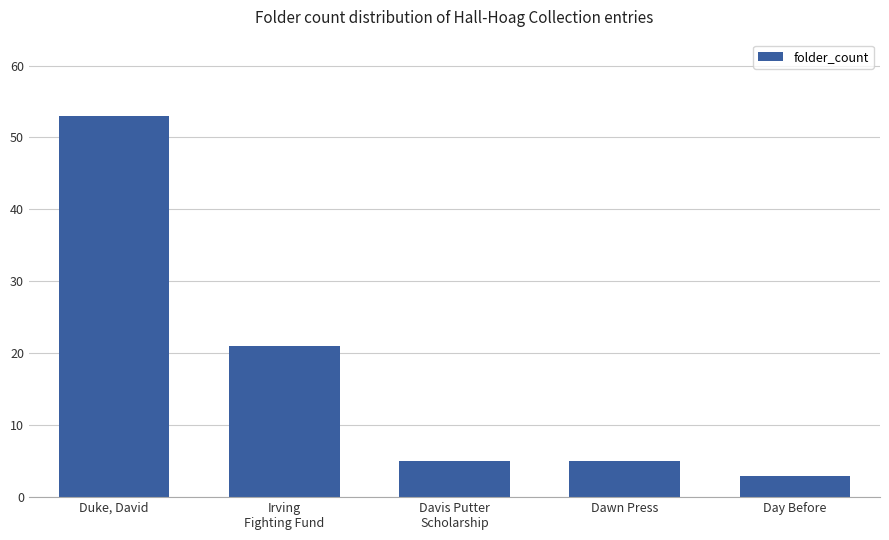

What is the ratio of the value at Day Before to the value at Irving
Fighting Fund?

0.1